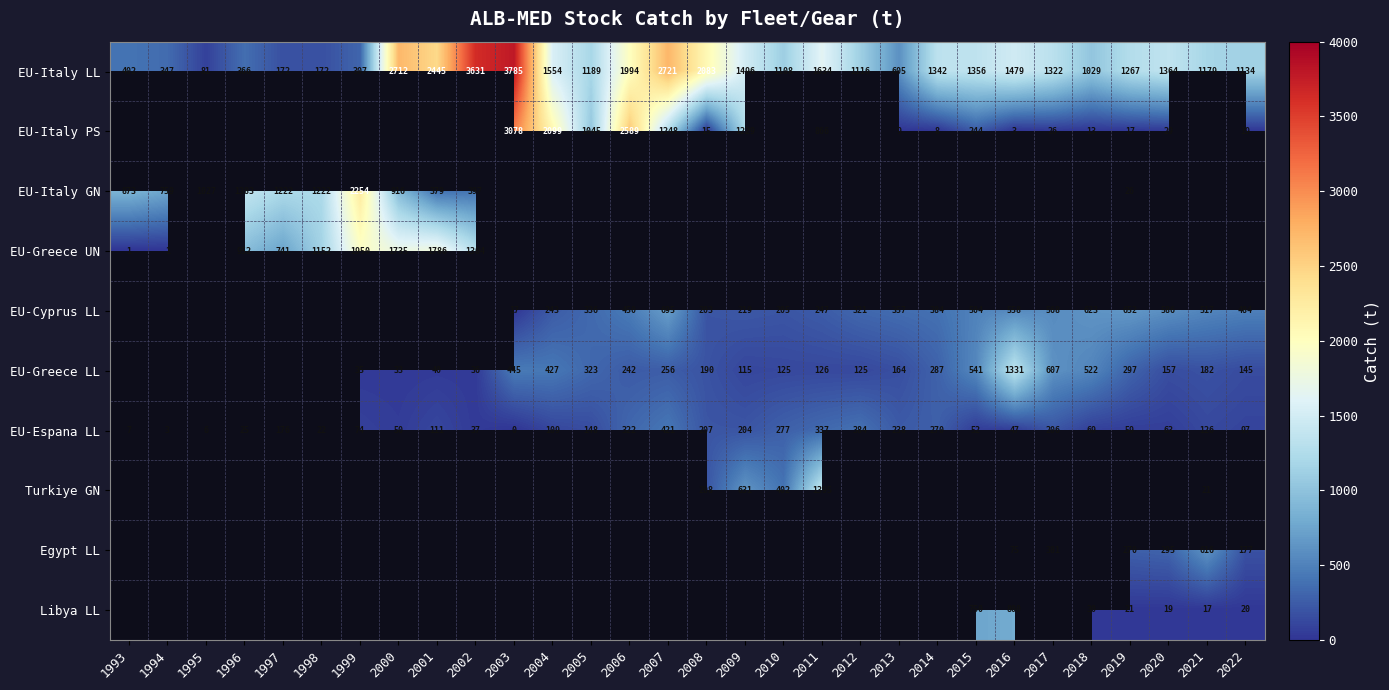

What is the greatest value displayed?

3785.9